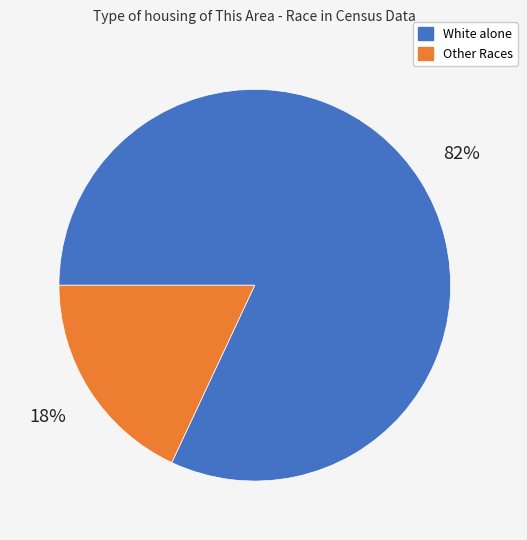

Does any single category account for the majority?

Yes